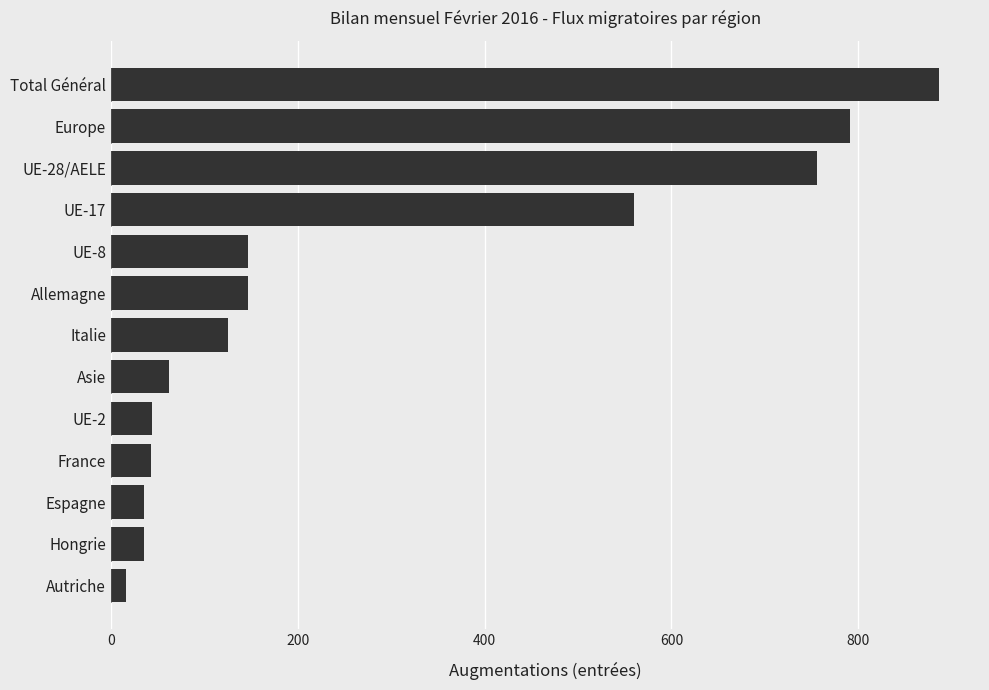

The value at Espagne is 36. True or false?

True